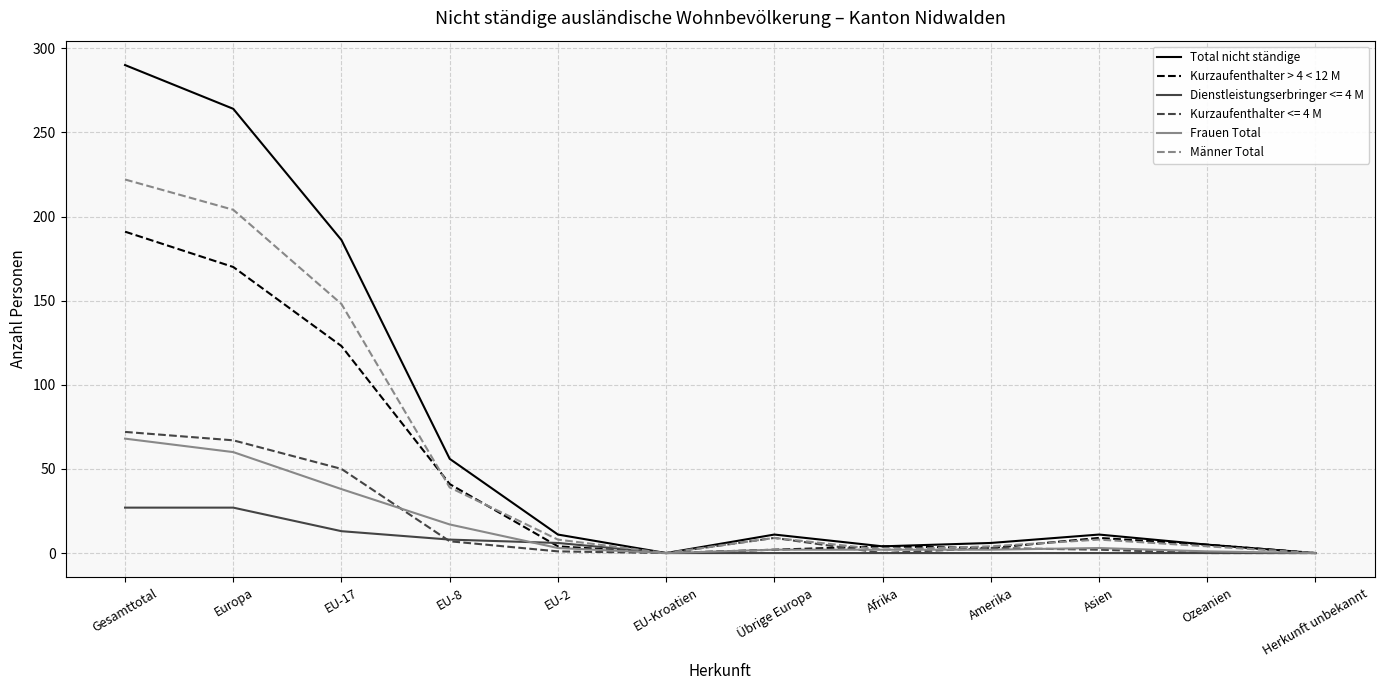

What is the total value across all series at Europa?

792